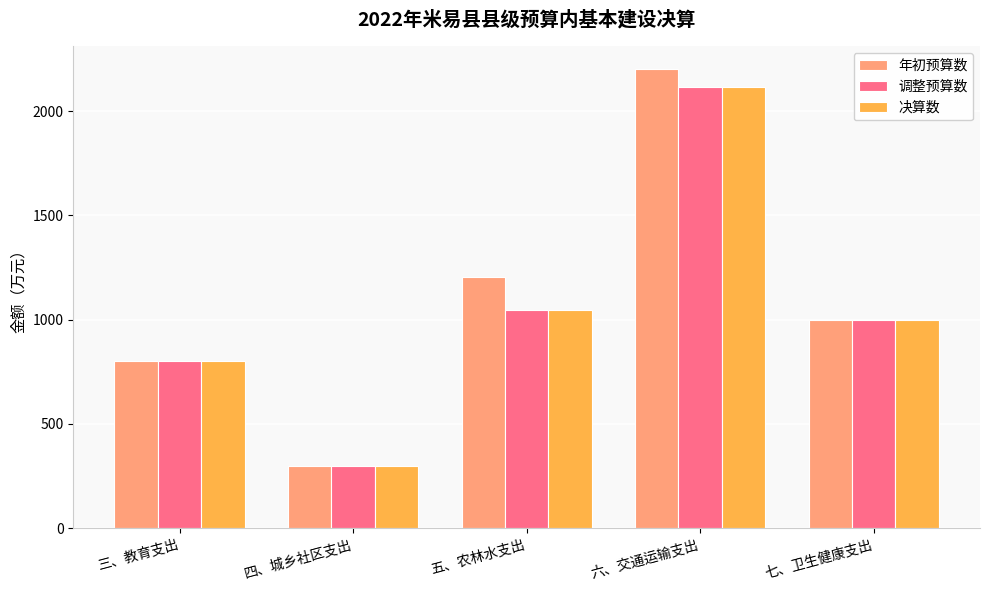

What is the minimum value for 调整预算数?

297.0